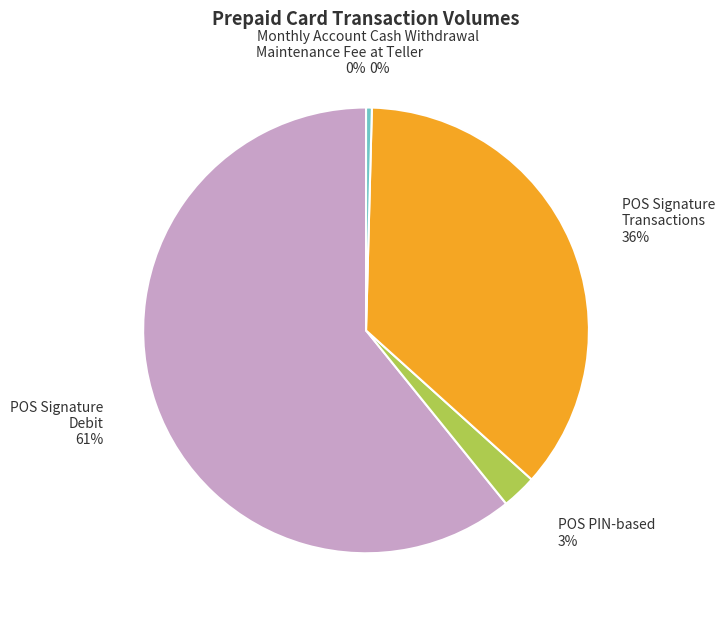

Approximately how many times larger is the value at POS Signature Transactions compared to Cash Withdrawal at Teller?

86.6